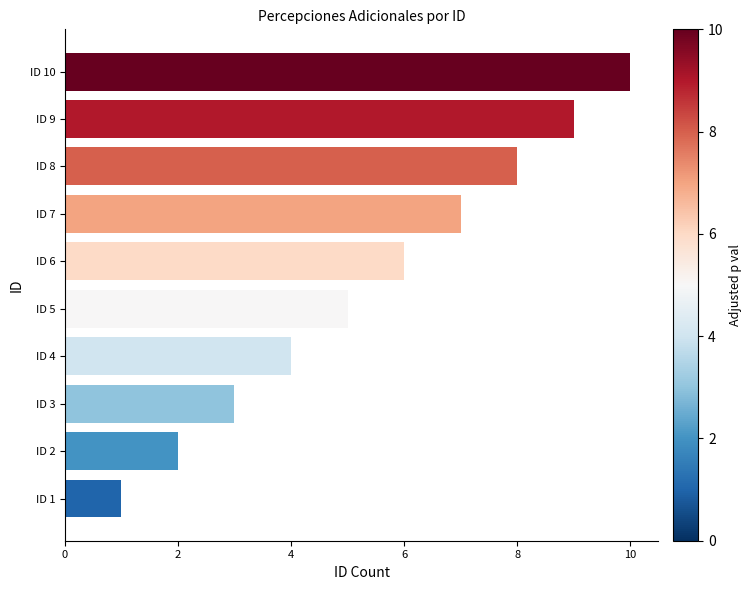

What is the change in value from ID 3 to ID 6?

+3